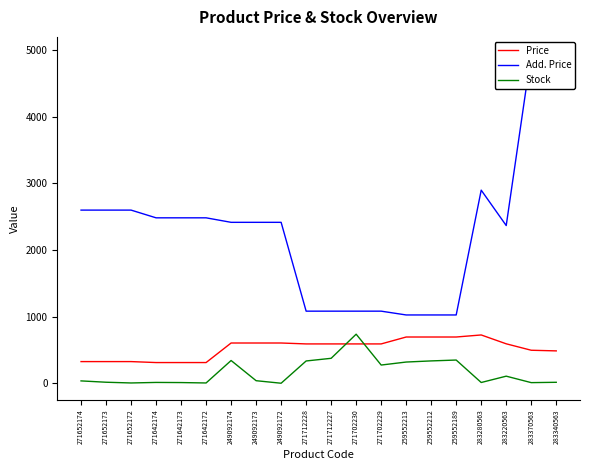

What position from the right is 271642174?

17